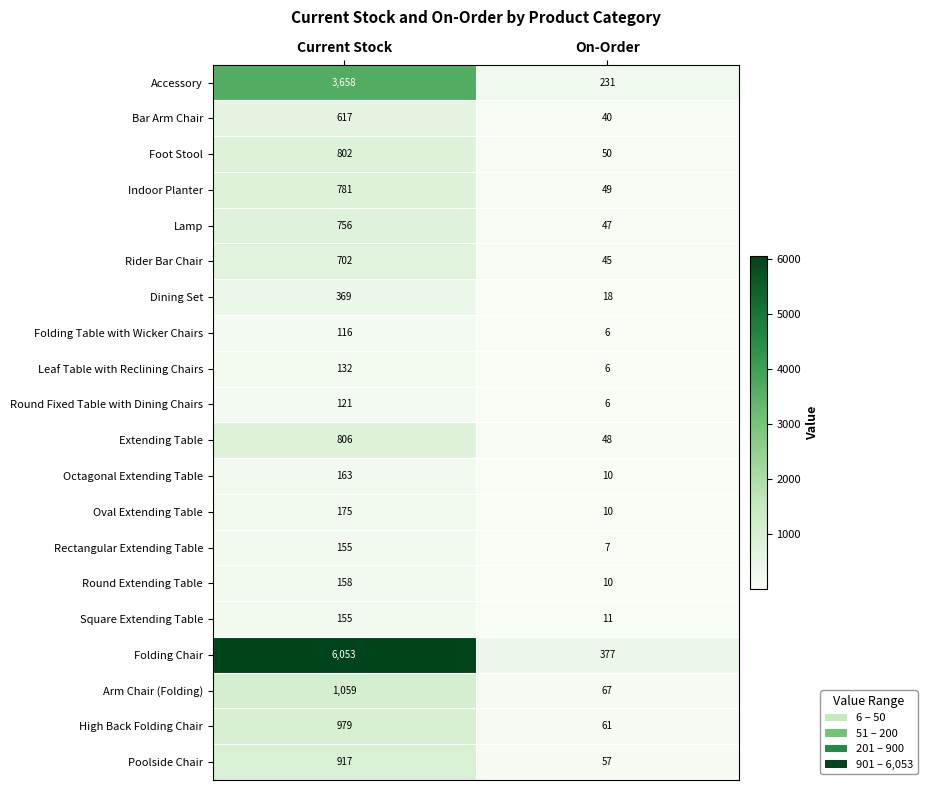

Which series changed the most between Current Stock and On-Order?

Folding Chair